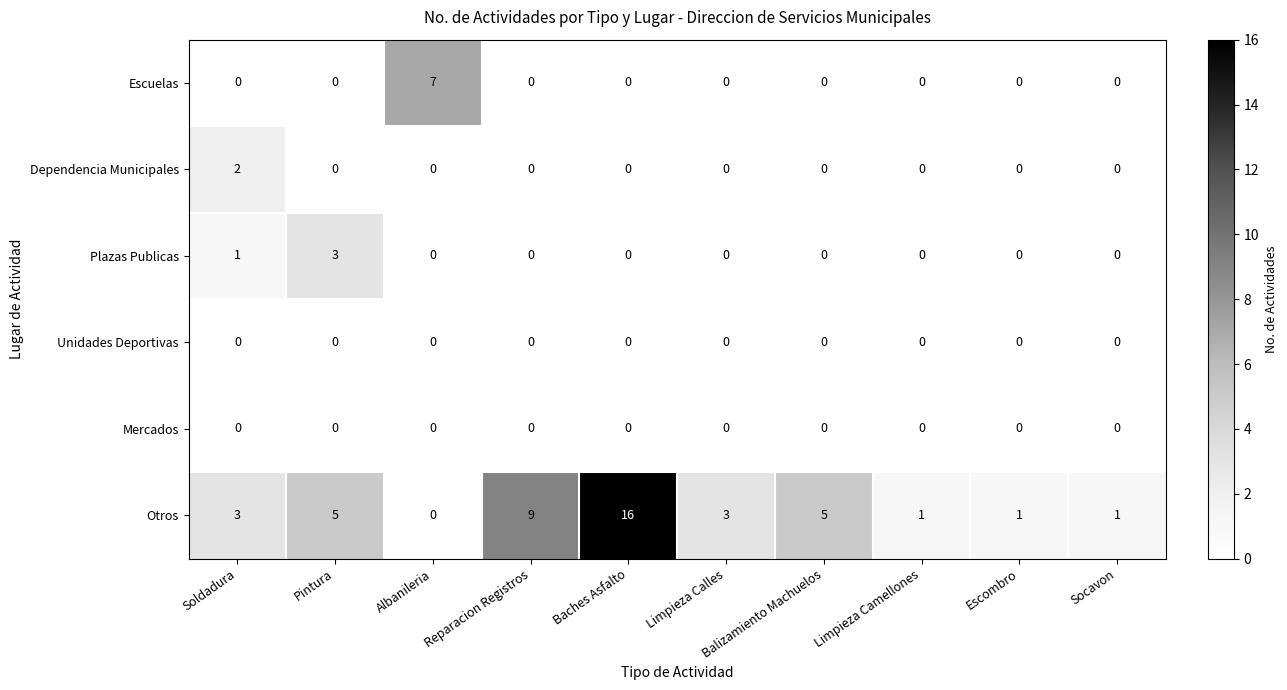

Which series has the largest range (max minus min)?

Otros